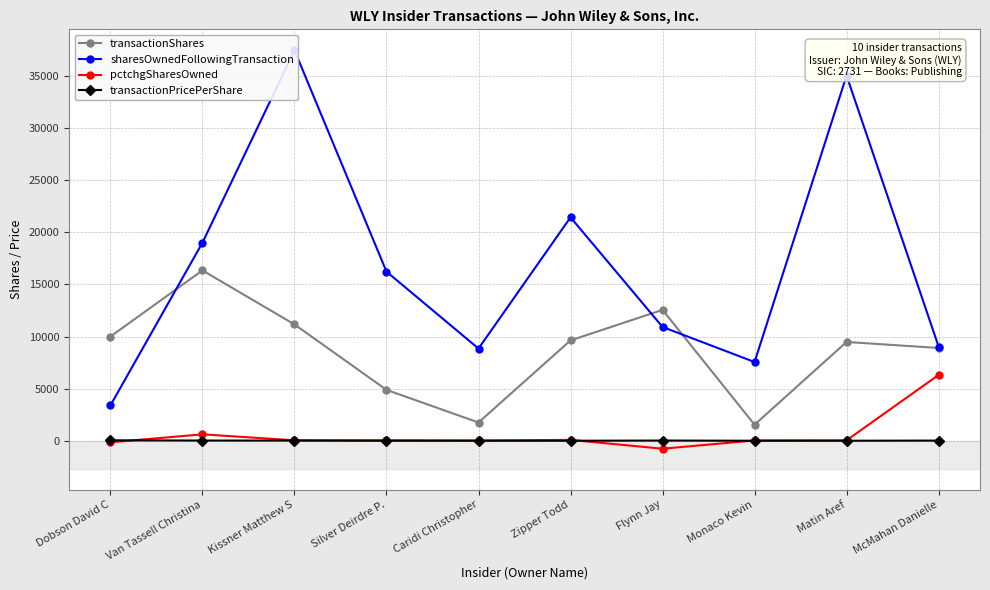

The value of pctchgSharesOwned at Zipper Todd is 25.1. True or false?

False